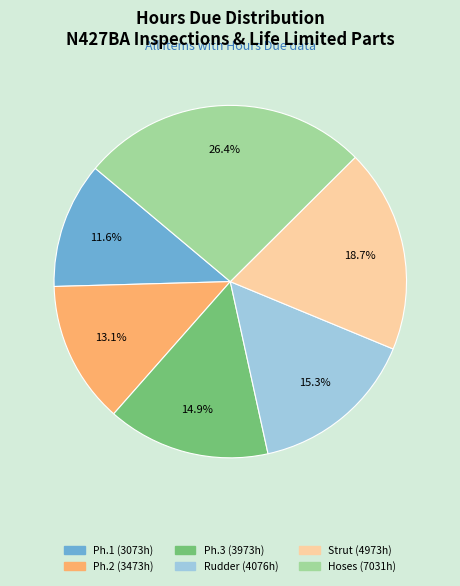

Does any single category account for the majority?

No